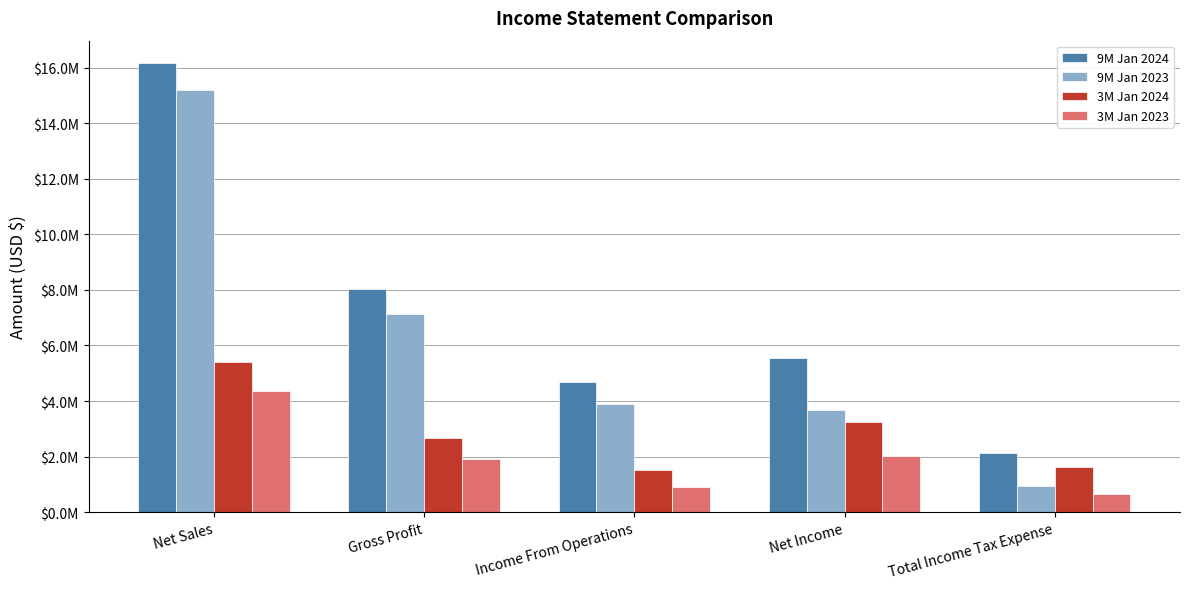

At which category does the chart reach its peak across all series?

Net Sales